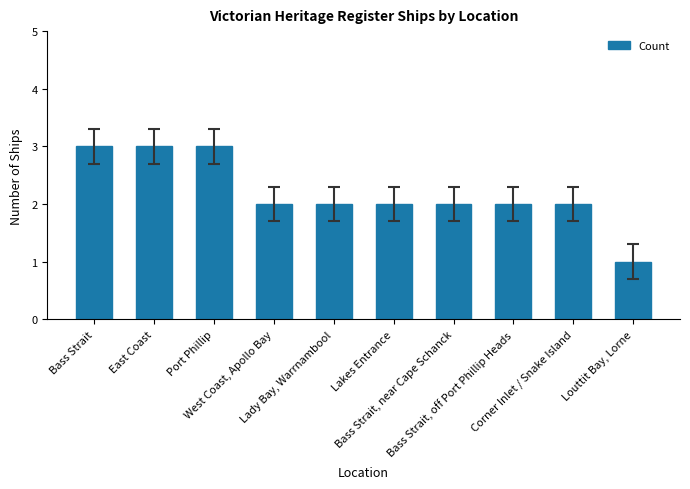

What is the difference between the maximum and second lowest values?

1